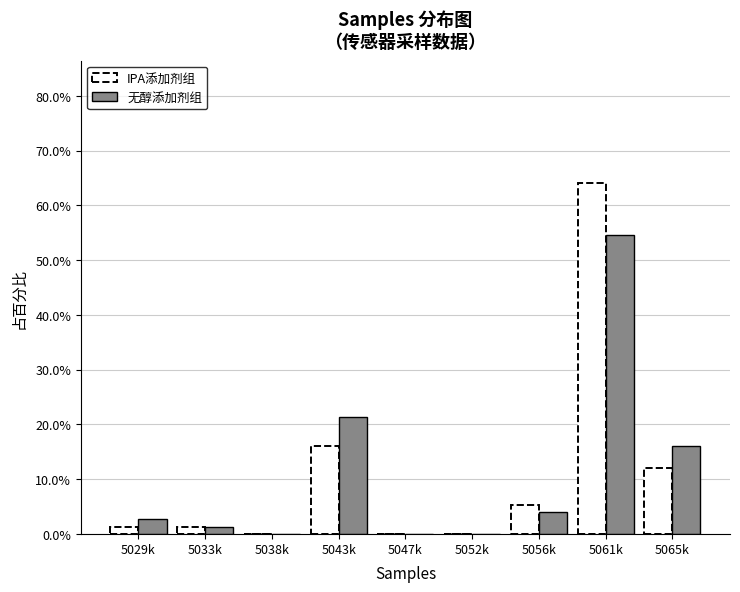

Reading left to right, what are all the values shown in this chart?

IPA添加剂组: 5029k=1.3	5033k=1.3	5038k=0.0	5043k=16.0	5047k=0.0	5052k=0.0	5056k=5.3	5061k=64.0	5065k=12.0
无醇添加剂组: 5029k=2.7	5033k=1.3	5038k=0.0	5043k=21.3	5047k=0.0	5052k=0.0	5056k=4.0	5061k=54.7	5065k=16.0